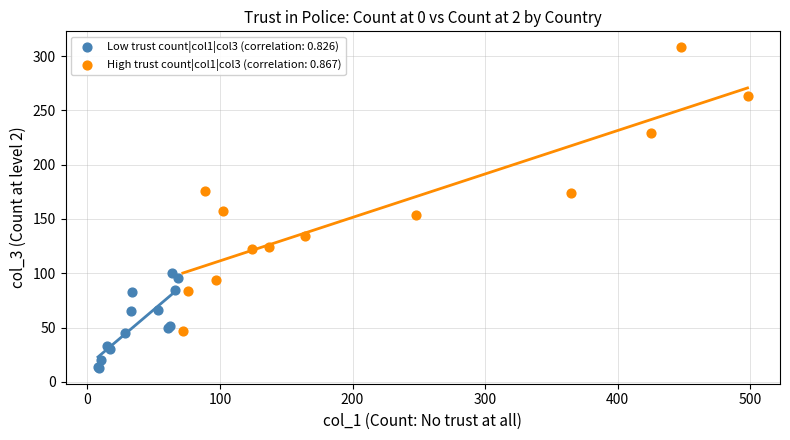

Which series reaches the minimum Y coordinate?

Low trust count|col1|col3 (correlation: 0.826)